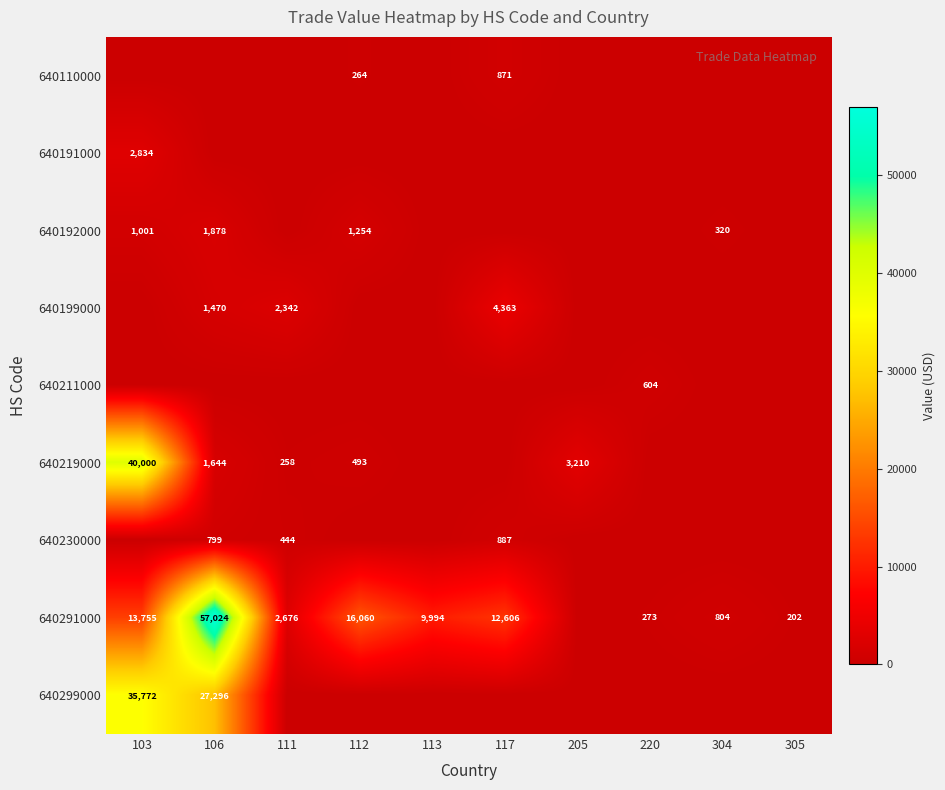

The value of 640299000 at 103 is 53392. True or false?

False